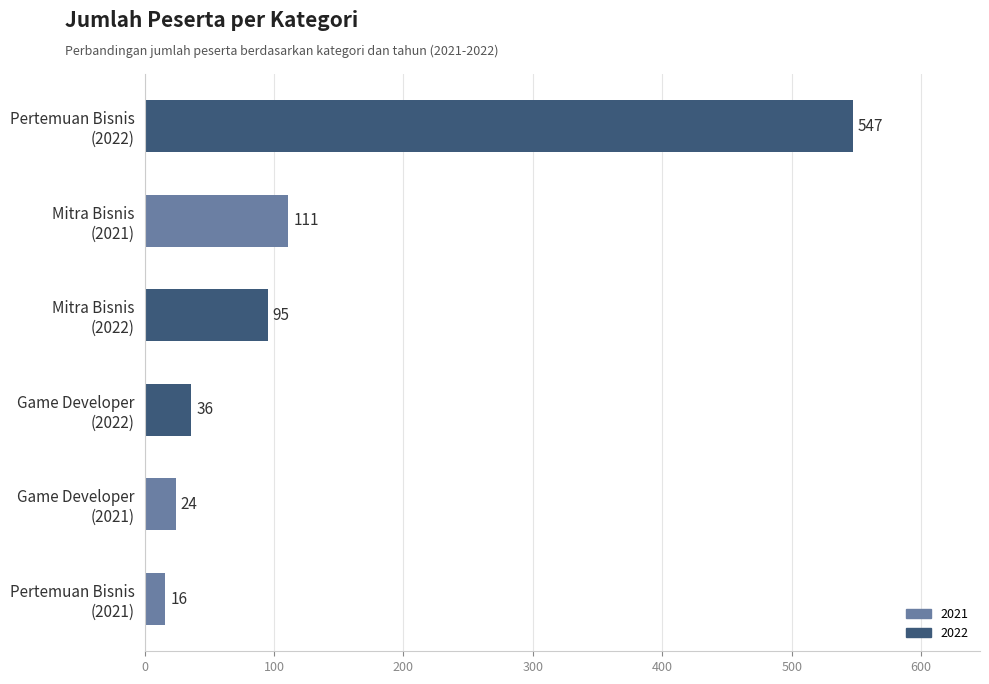

What is the smallest value displayed?

16